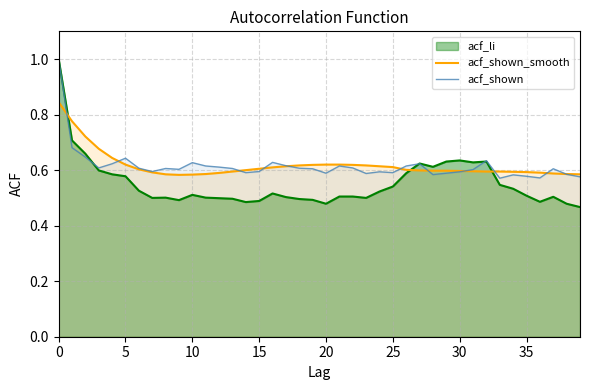

In acf_shown_smooth, how many points are lower than both neighbors (excluding endpoints)?

1